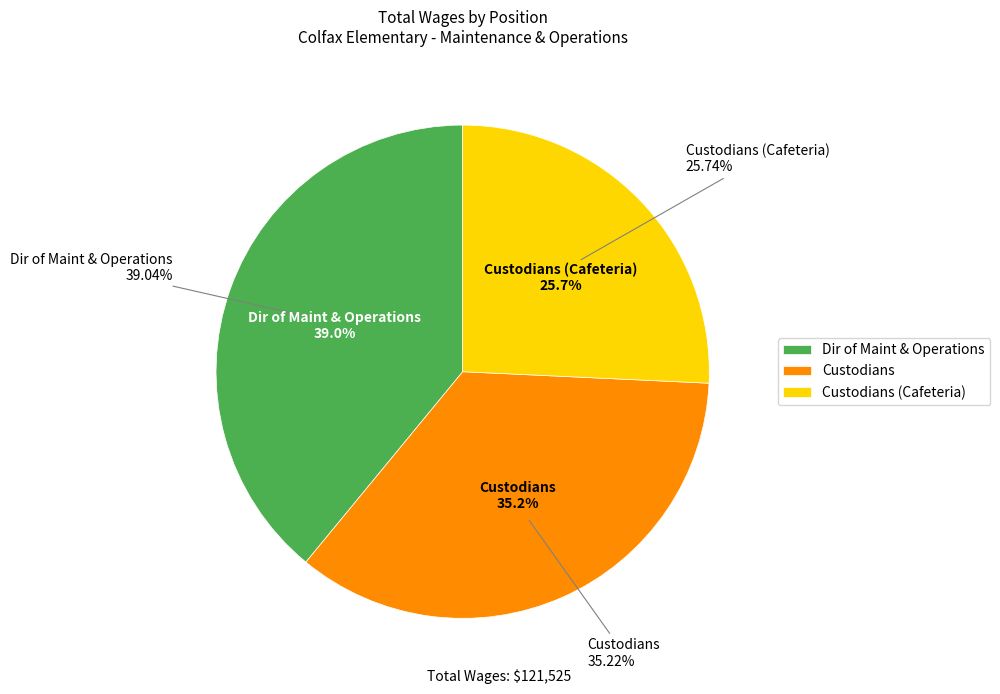

Do Custodians and Dir of Maint & Operations together represent more than half of the pie?

Yes